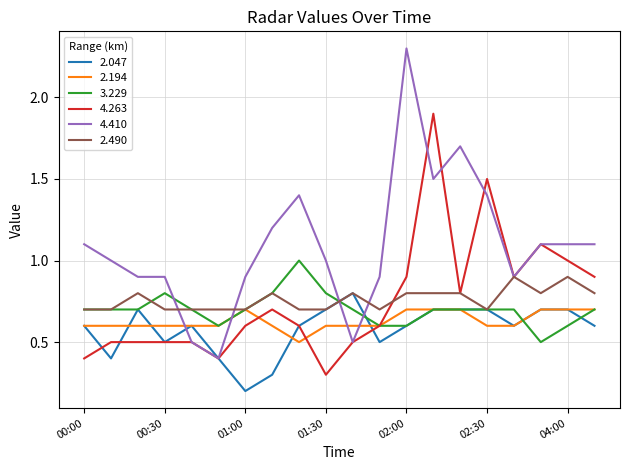

Rank the series by their maximum value, from highest to lowest.

4.410, 4.263, 3.229, 2.490, 2.047, 2.194